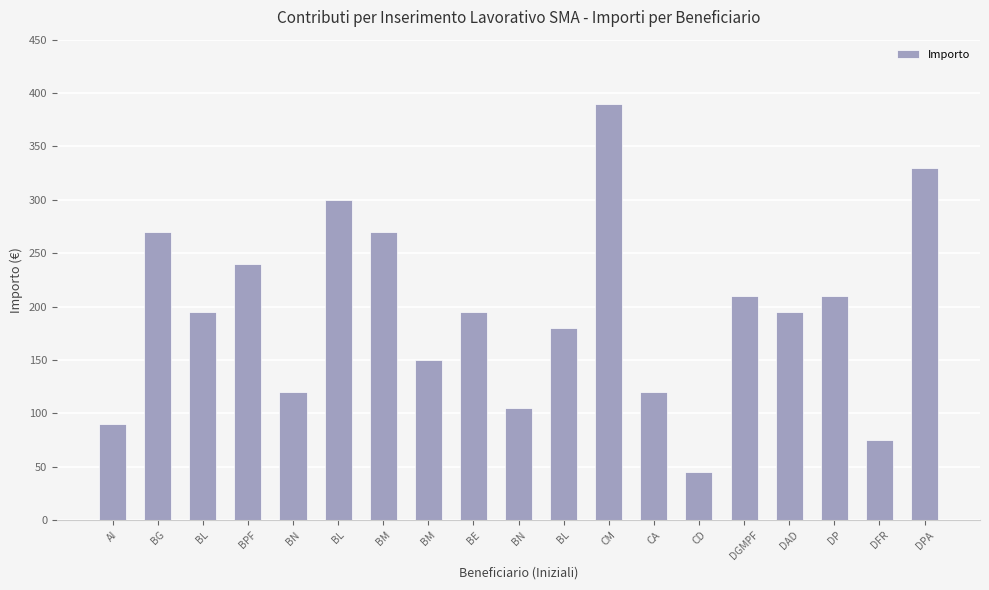

How many data points are less than 195?

8